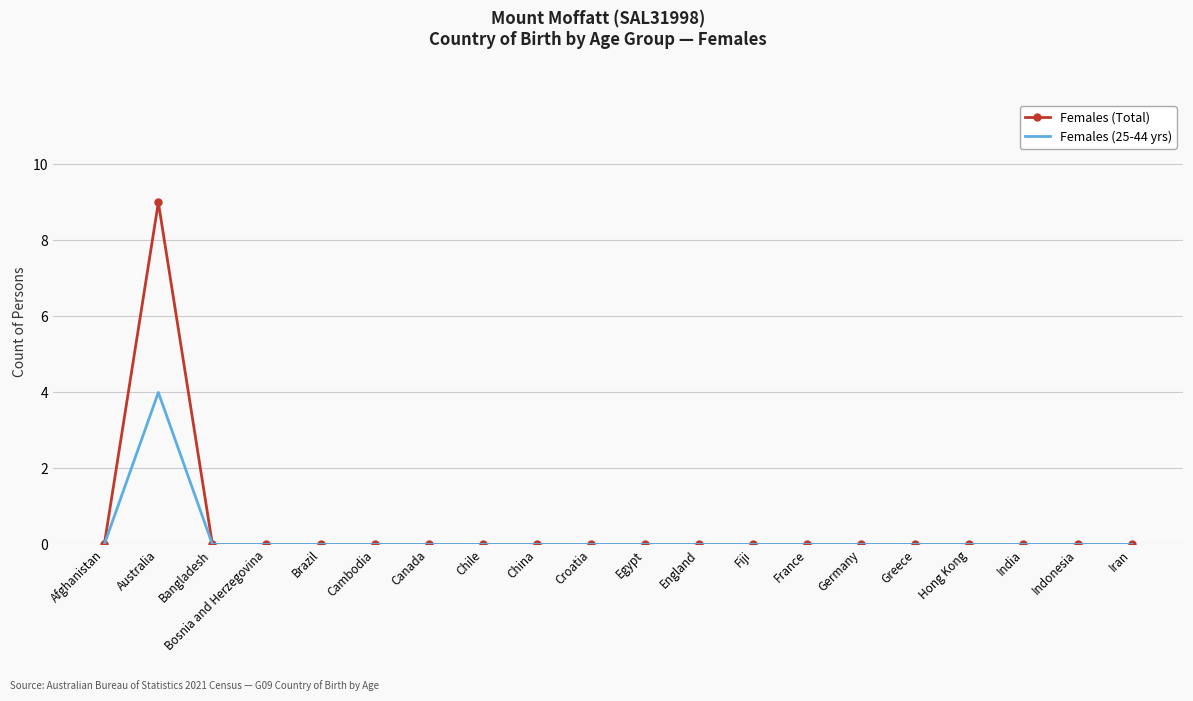

List the series in order of their peak value, lowest first.

Females (25-44 yrs), Females (Total)